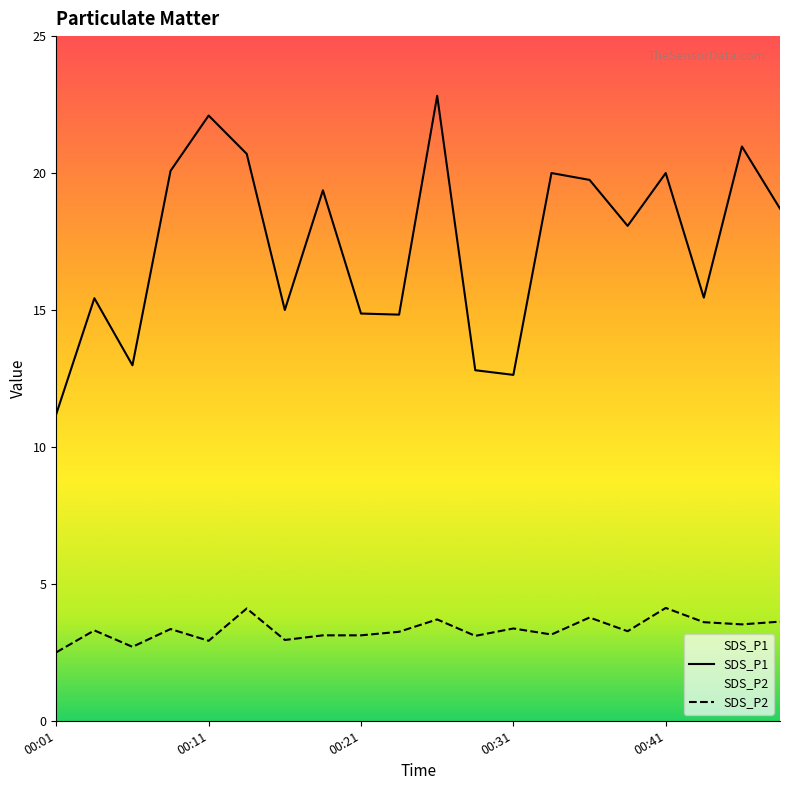

What is the spread (max minus min) of values at 00:04?

12.1